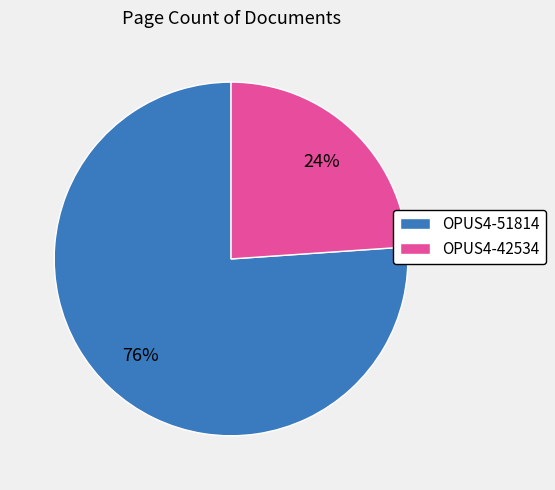

Is OPUS4-42534 the majority of the pie?

No